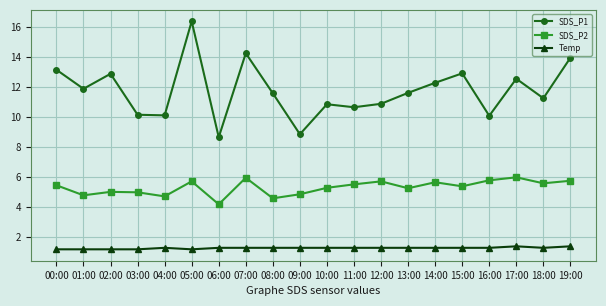

True or false: SDS_P2 and SDS_P1 intersect in this chart.

False